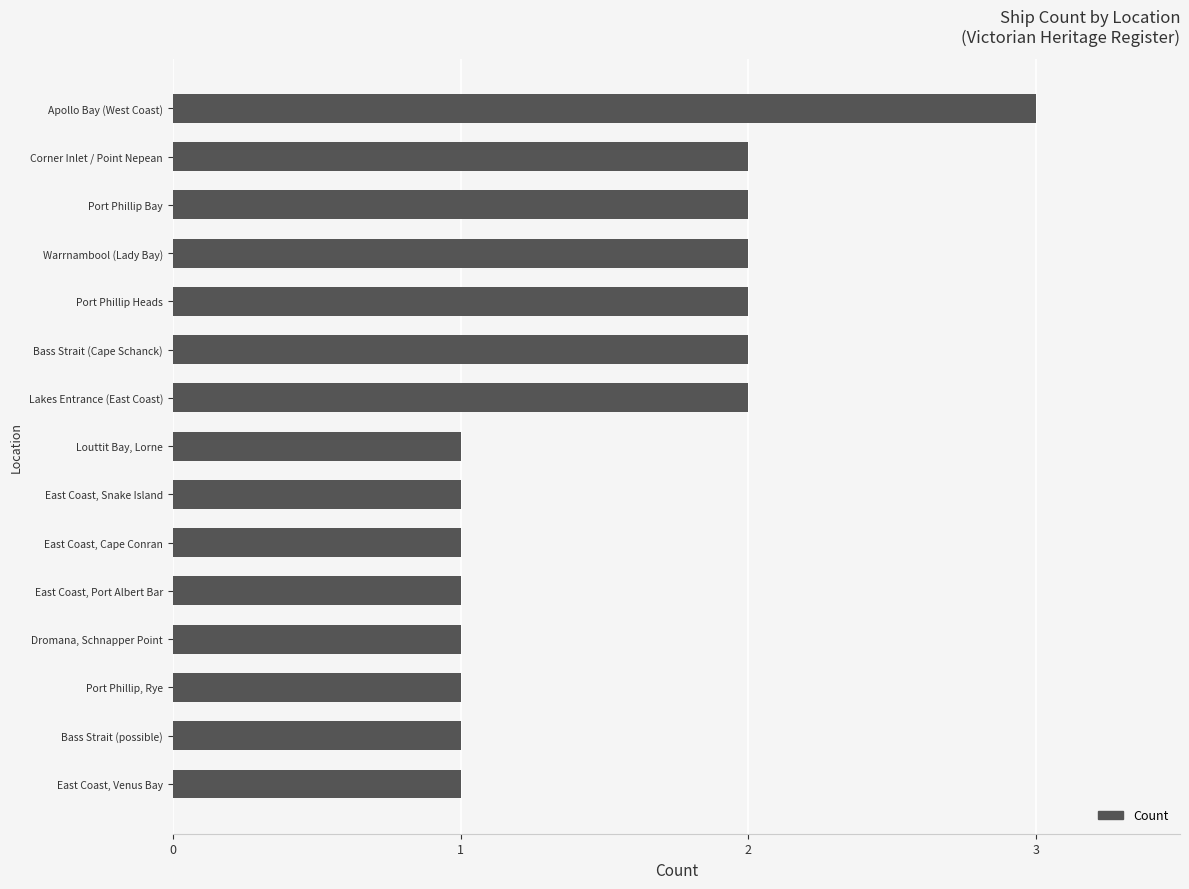

What is the sum of all values?

23